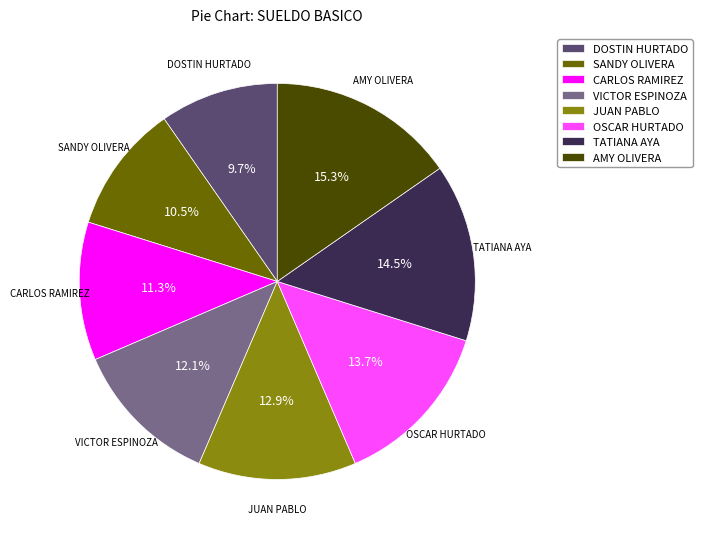

Rank the categories by value from highest to lowest.

AMY OLIVERA, TATIANA AYA, OSCAR HURTADO, JUAN PABLO, VICTOR ESPINOZA, CARLOS RAMIREZ, SANDY OLIVERA, DOSTIN HURTADO